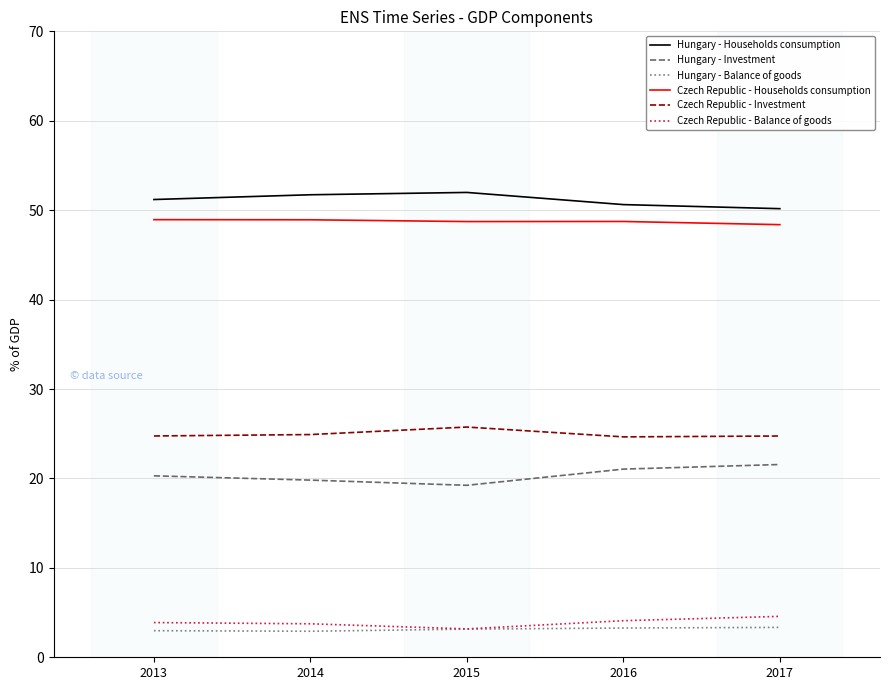

True or false: Hungary - Households consumption has more than 2 interior local peaks.

False